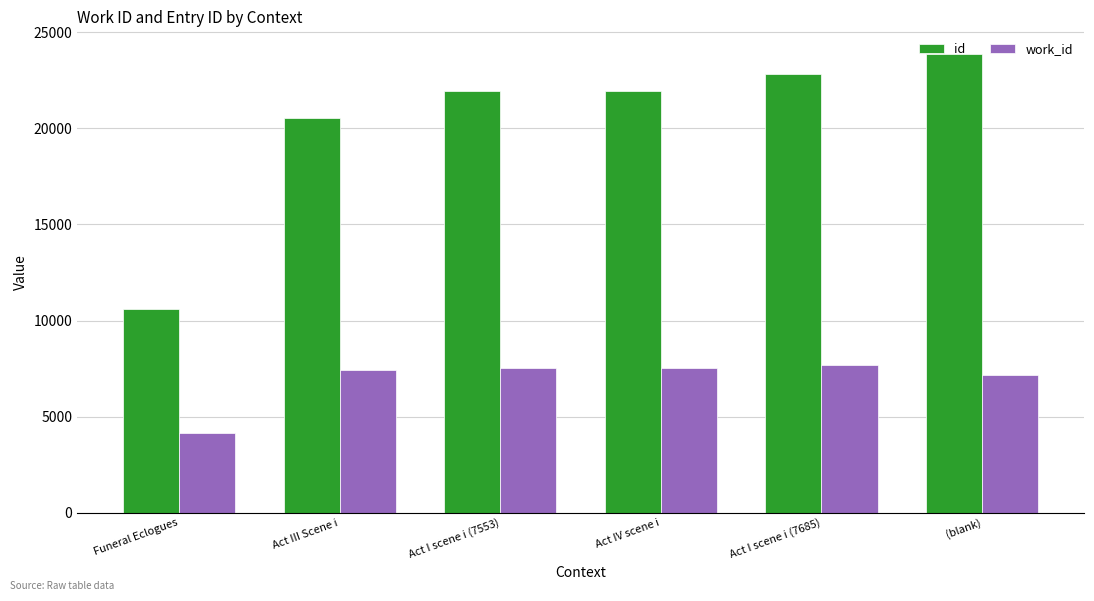

At how many categories does at least one series exceed 20206?

5